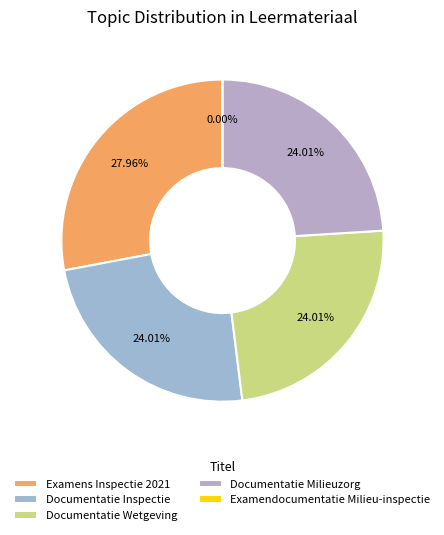

Count the number of slices in the pie.

5